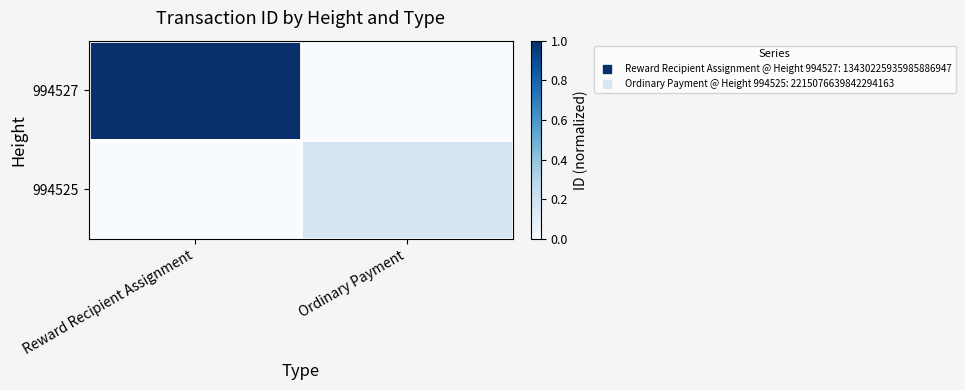

What is the difference between the highest and lowest values at Ordinary Payment?

0.2